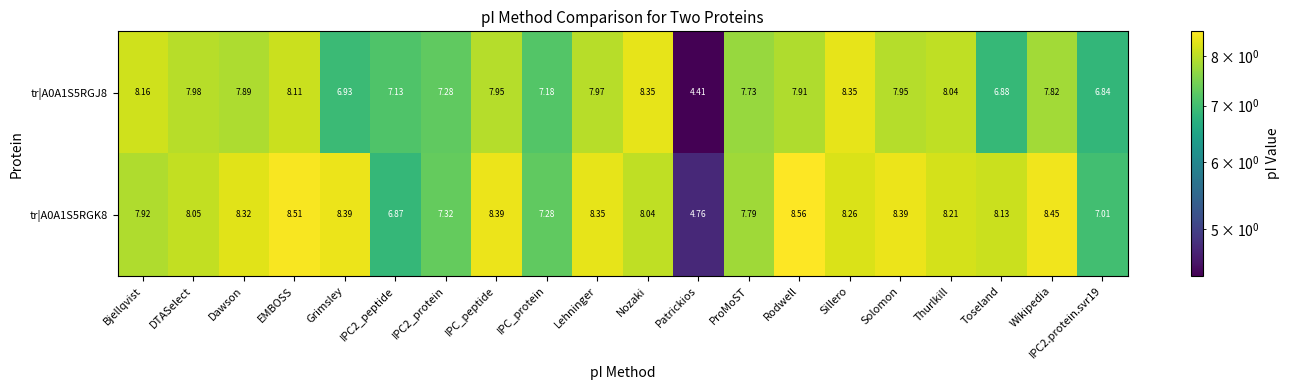

Which category has the highest value across all series?

Rodwell